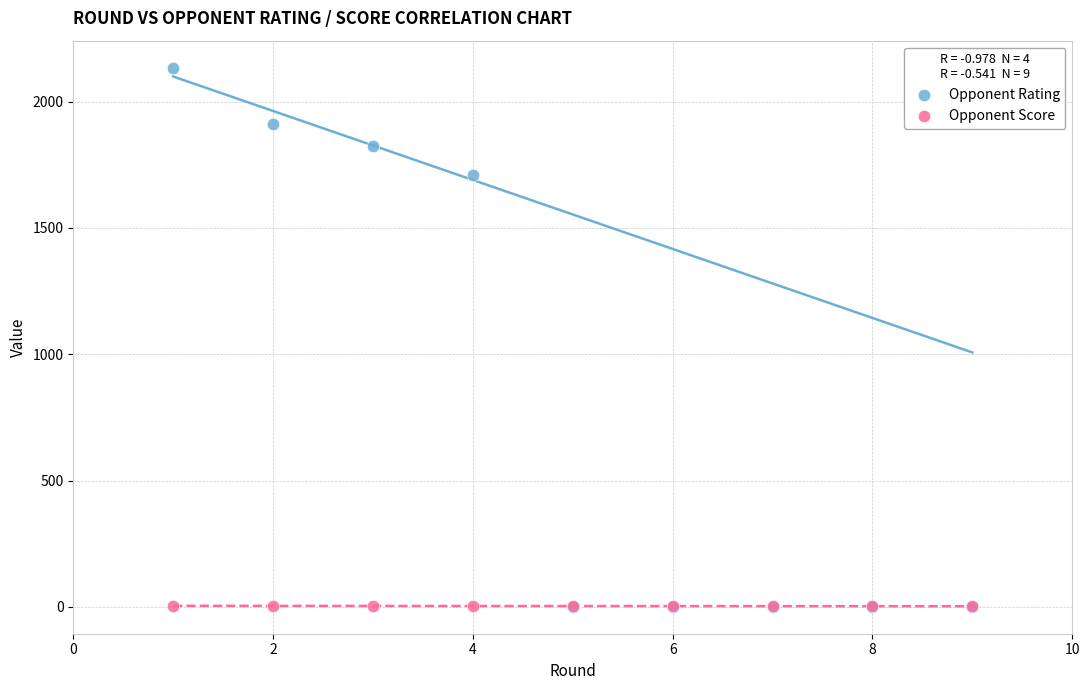

Across all series, what Y value is closest to 1067?

1709.0